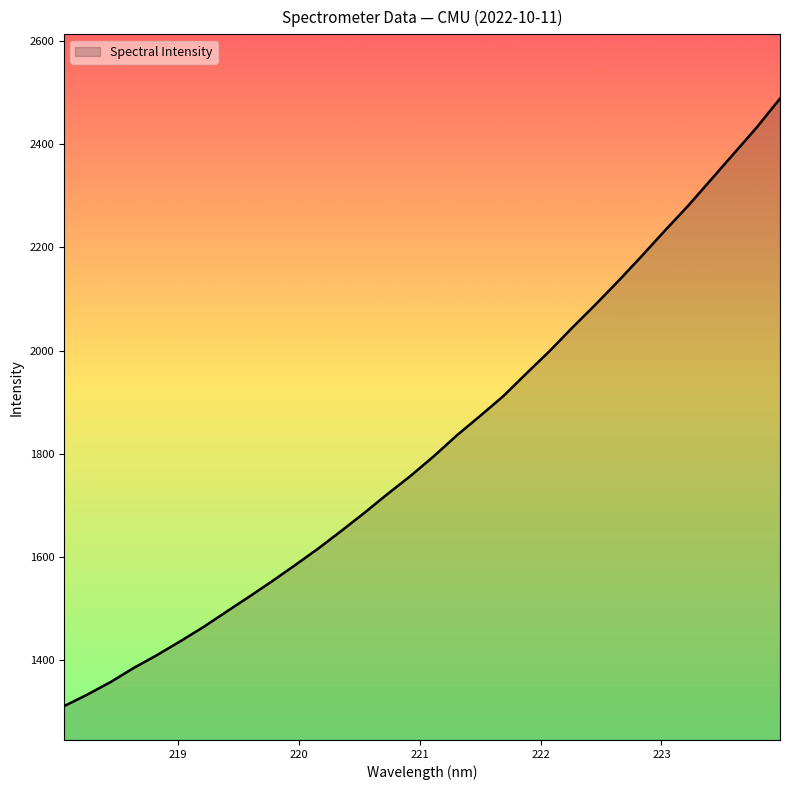

What is the minimum value shown in the chart?

1310.9